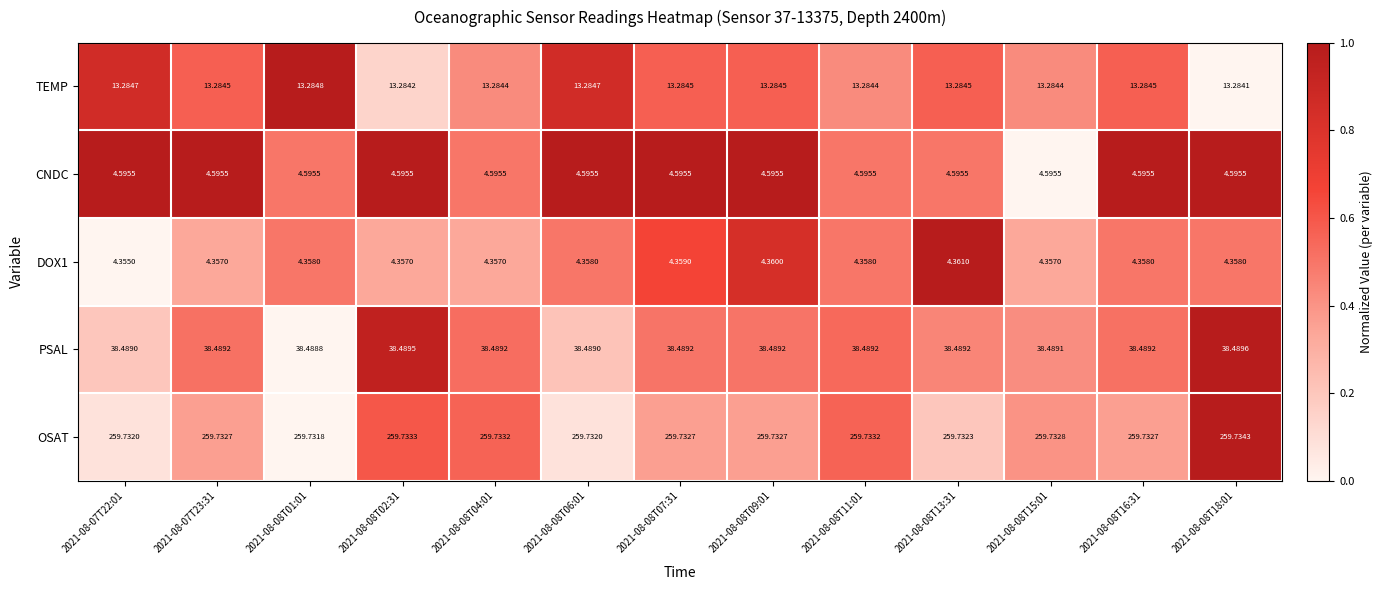

Count the number of data series in this chart.

5